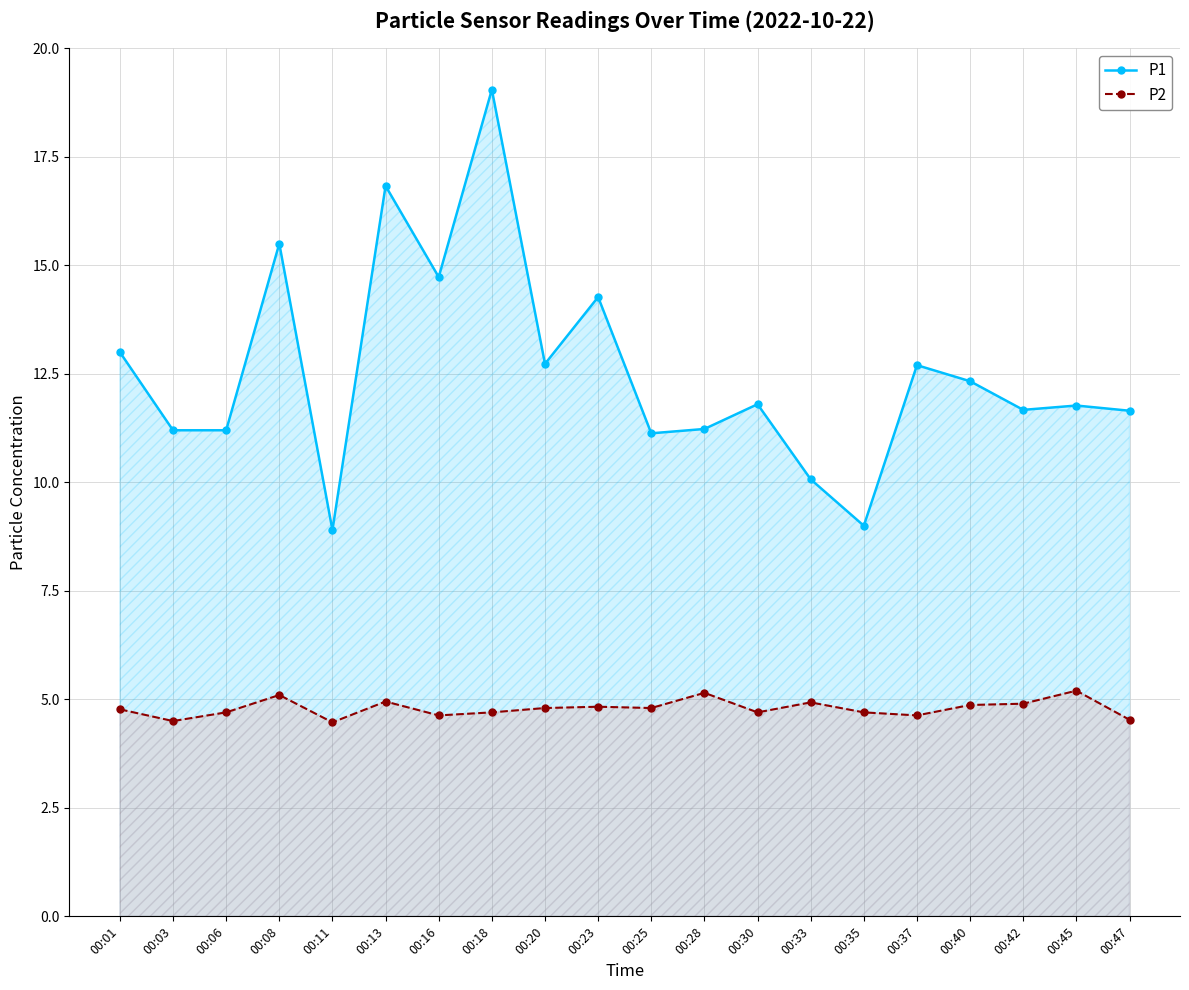

What is the smallest value displayed?

4.5